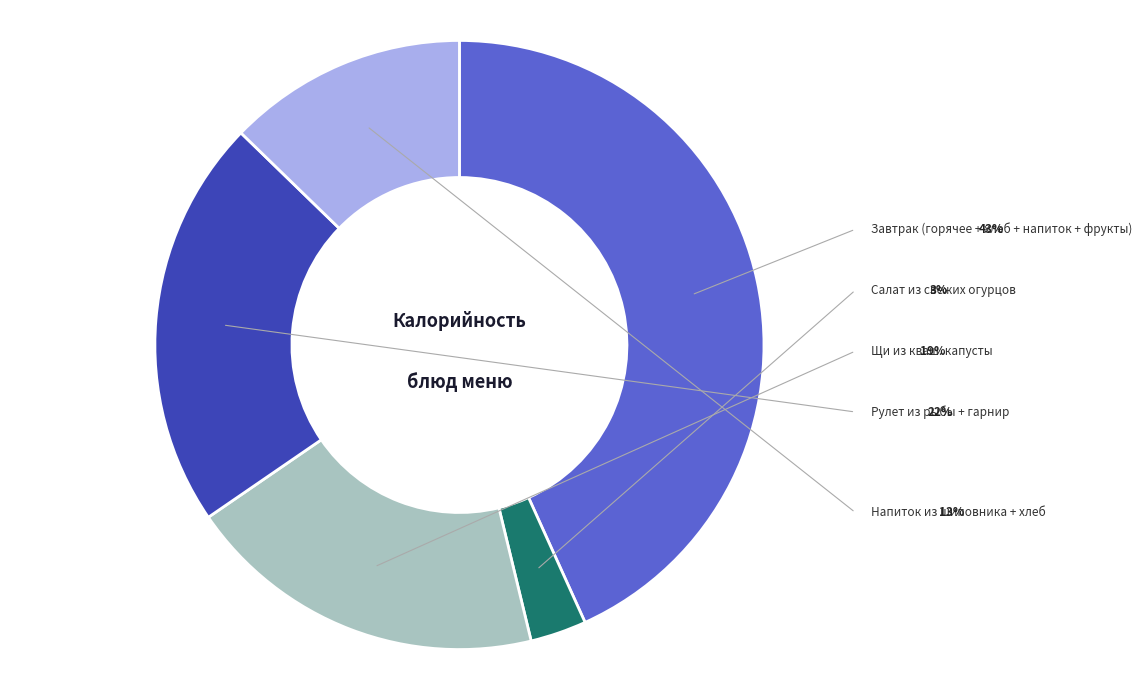

Does any single category account for the majority?

No